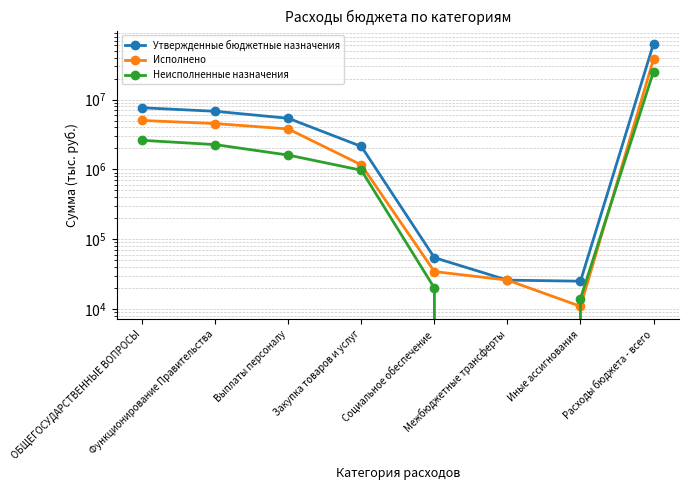

Does the chart display data point markers on the line(s)?

Yes